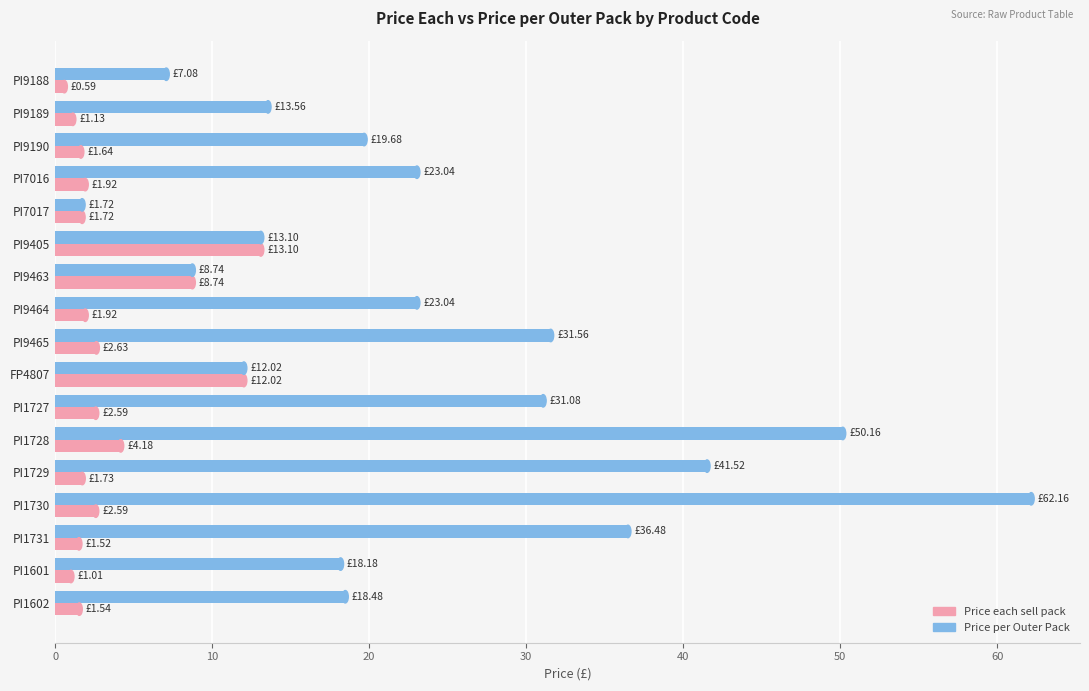

What is the average value of the Price per Outer Pack series?

24.2